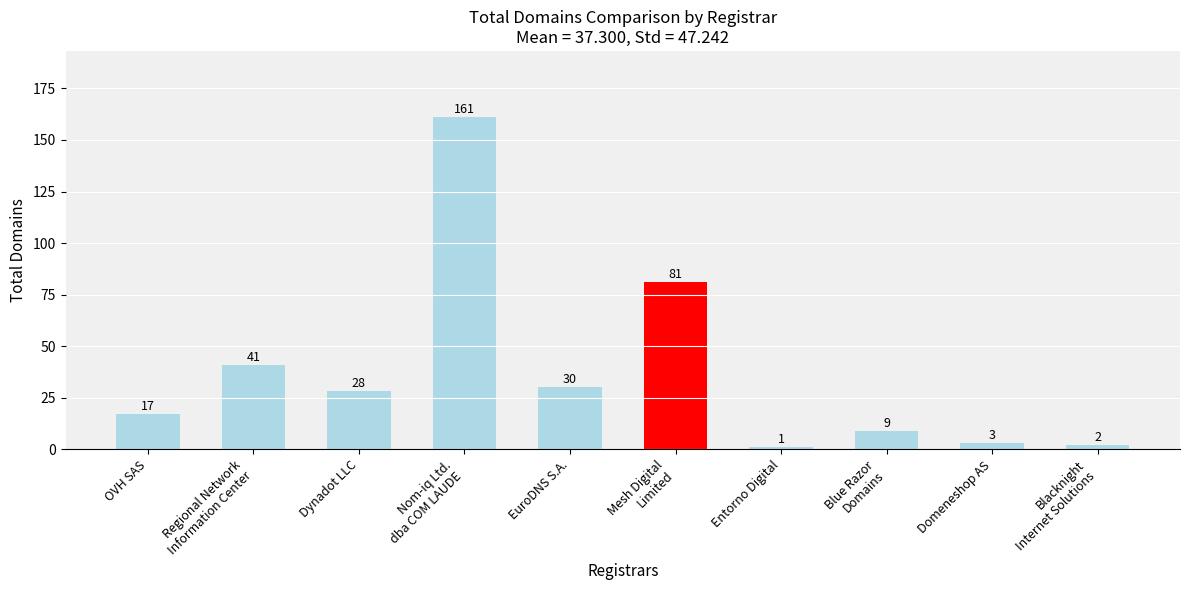

What is the sum of all values?

373